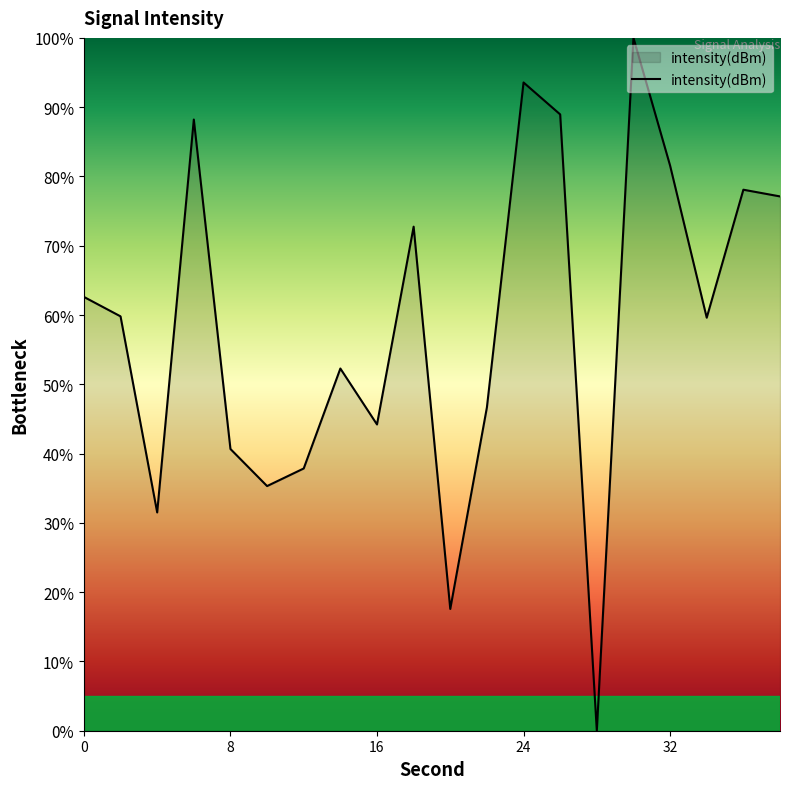

True or false: the data has more than 0 interior local peaks.

True